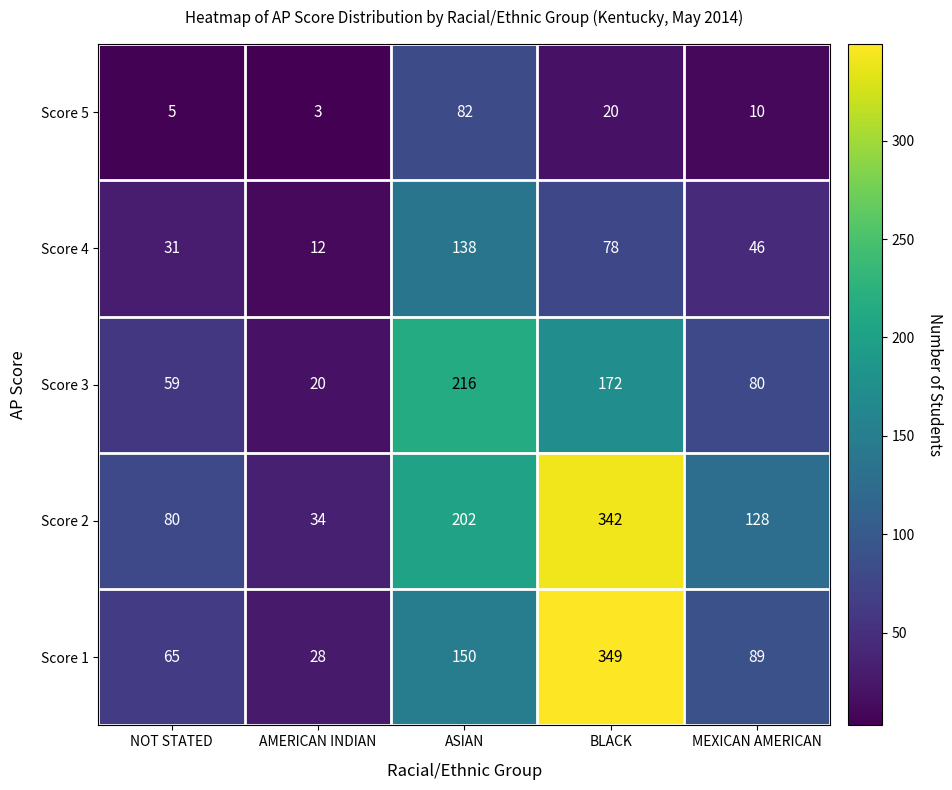

At which category does the chart reach its minimum across all series?

AMERICAN INDIAN